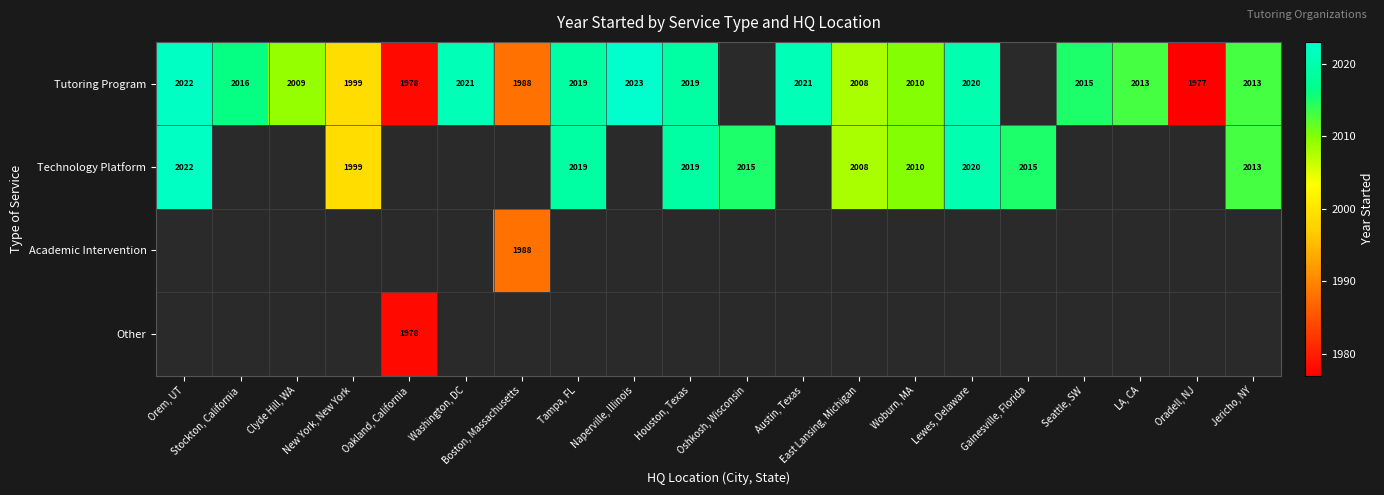

The Technology Platform series shows 649 at Woburn, MA. True or false?

False